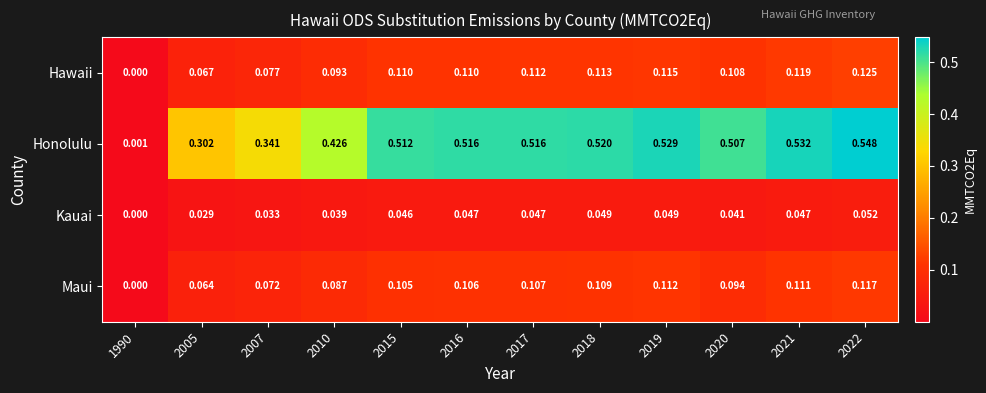

Which series has the largest total across all categories?

Honolulu